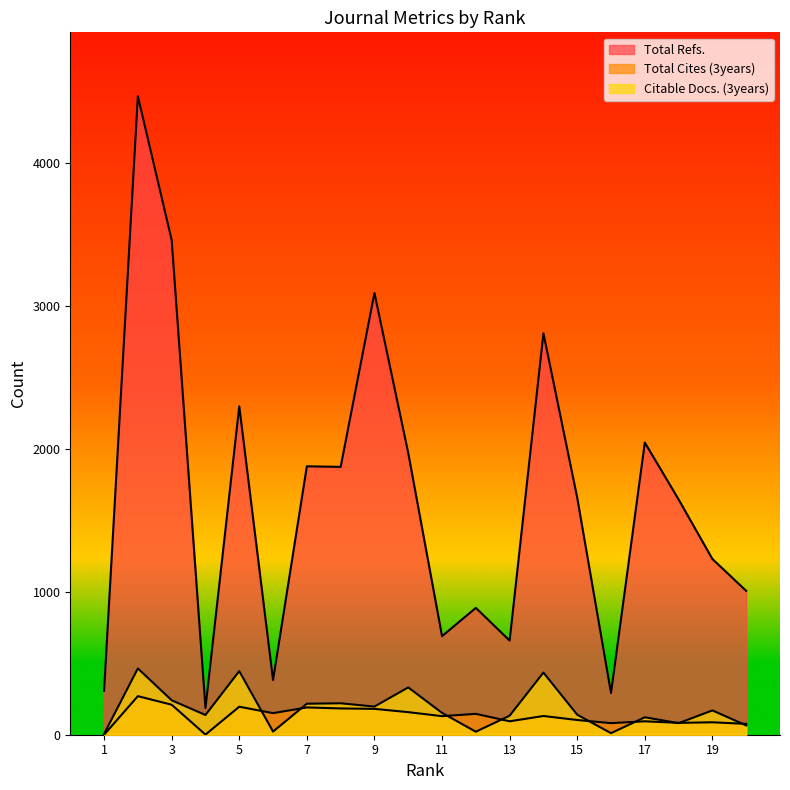

True or false: Total Refs. has a value of 117 at 4.

False